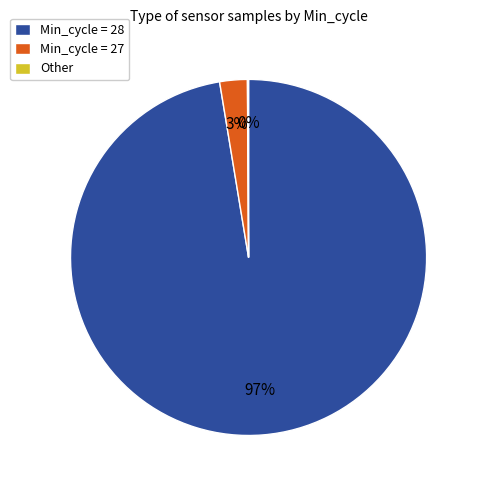

Is it true that Min_cycle = 28 is 86% of the pie?

False